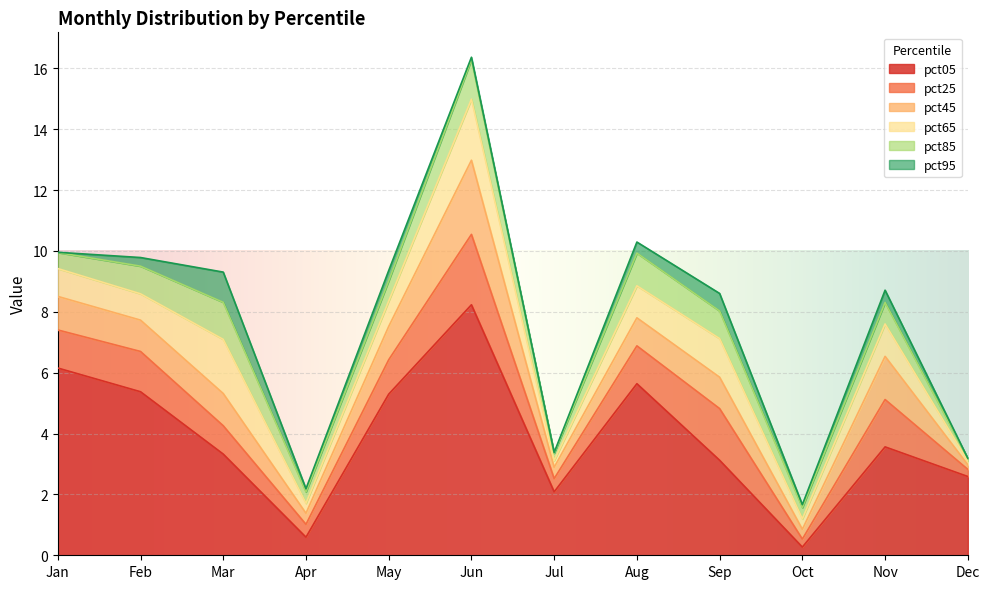

What is the difference between the maximum and minimum values in the pct85 series?

1.2